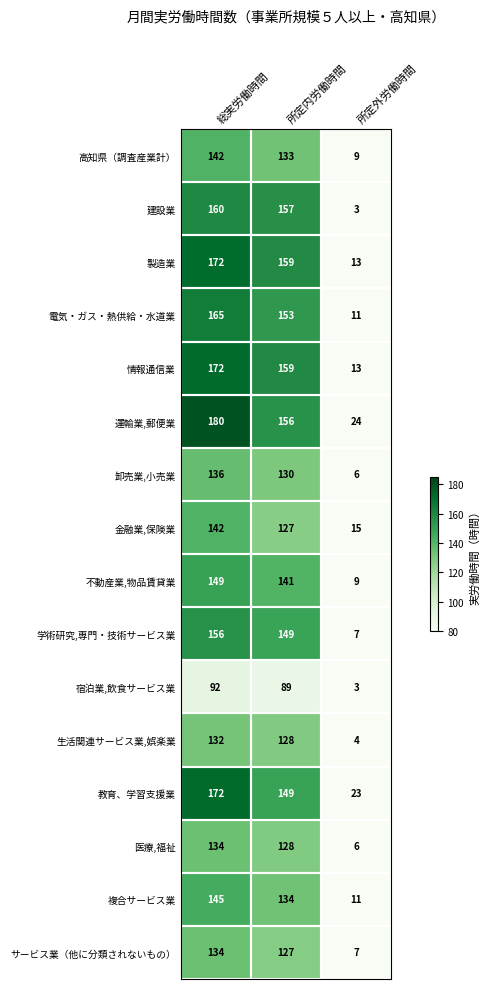

What is the spread (max minus min) of values at 総実労働時間?

88